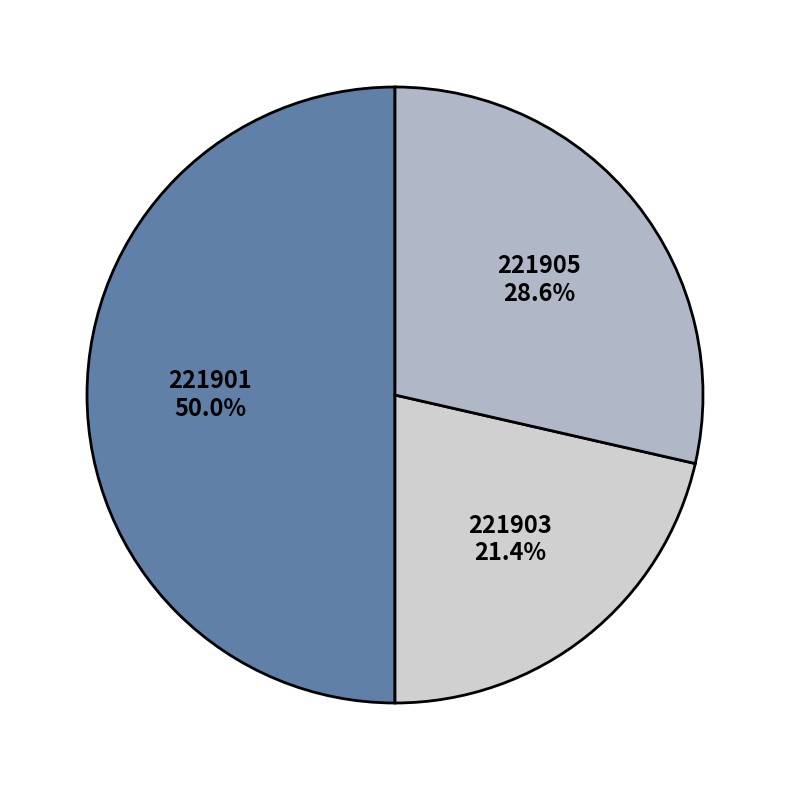

What is the largest slice in the pie chart?

221901